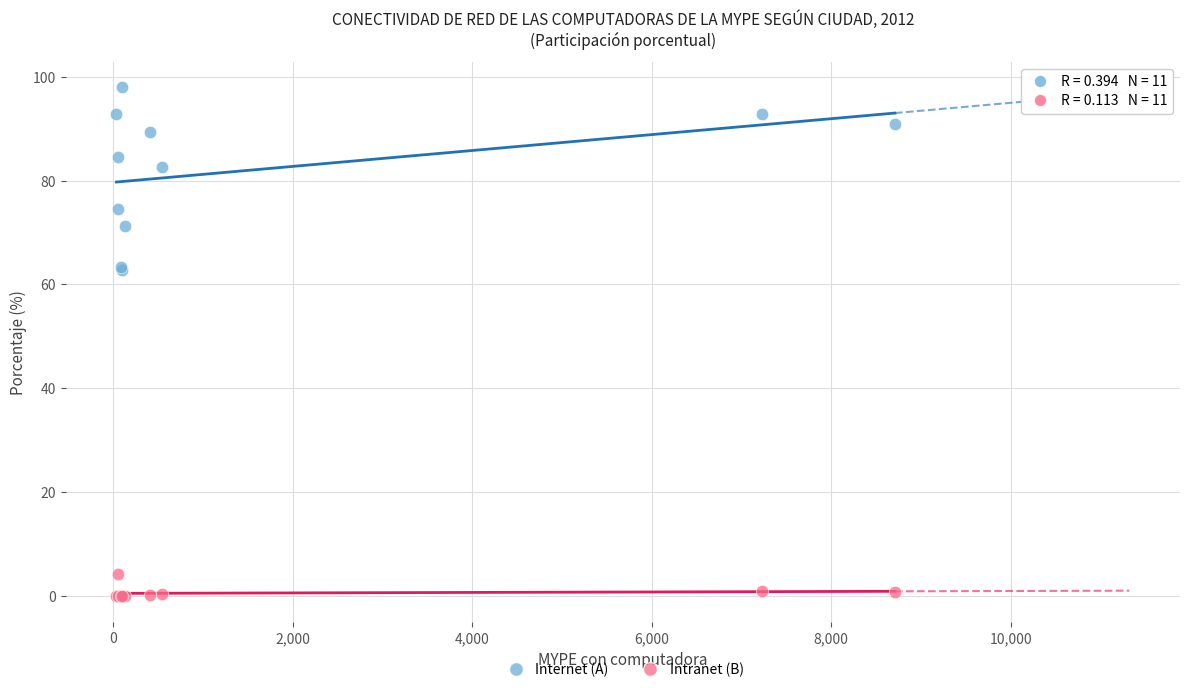

What are all the series names shown in the legend?

Internet (A), Intranet (B)